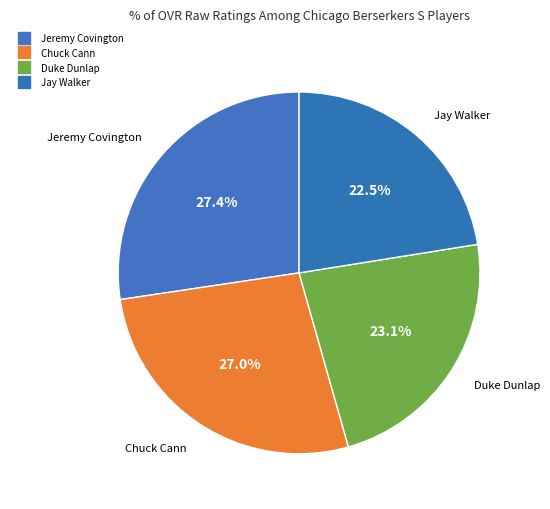

Count the number of slices in the pie.

4